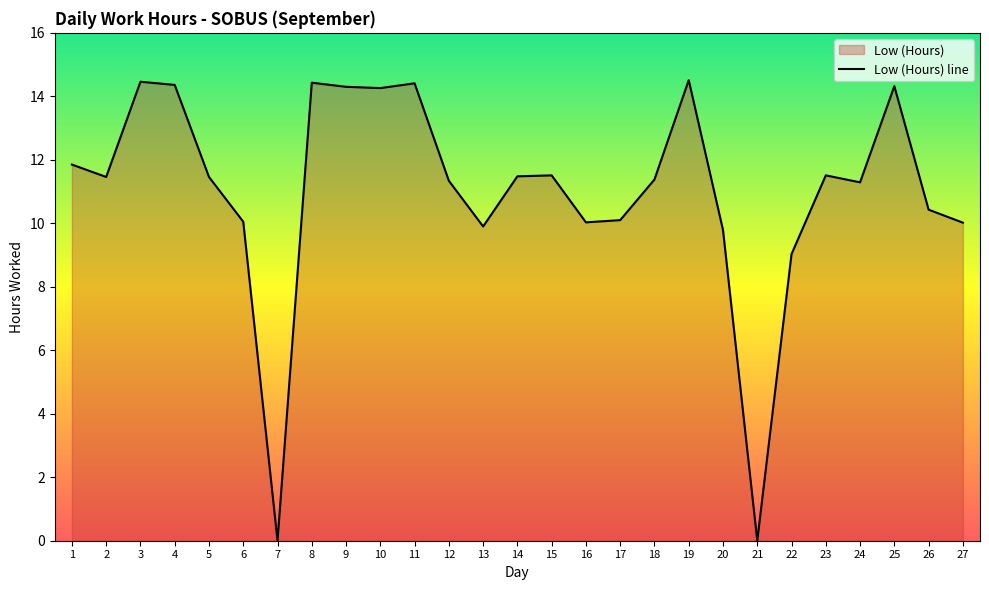

How many lines are shown in the chart?

1